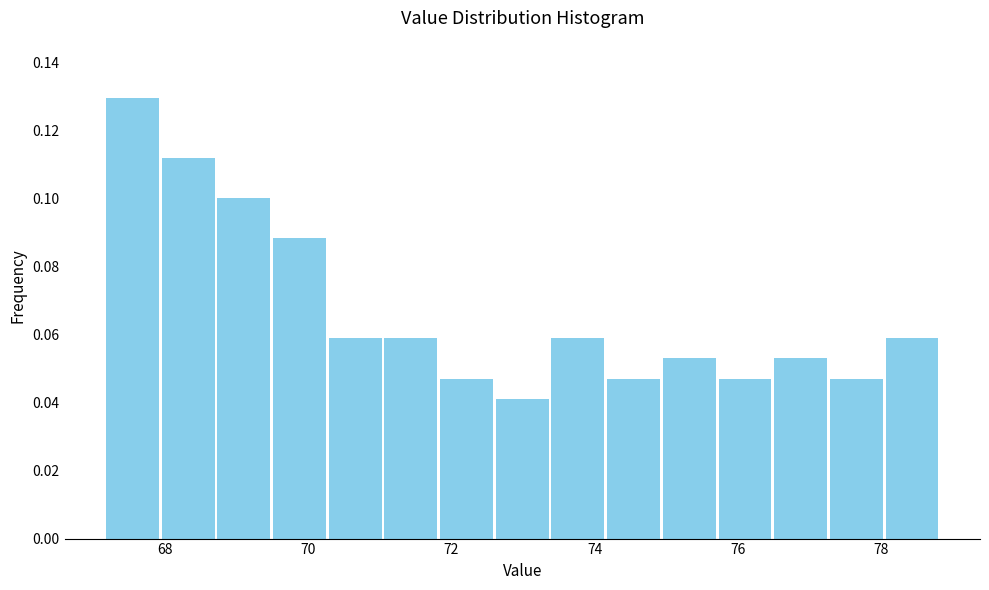

Around what value on the x-axis is the tallest bar? Give the approximate position of its centre, as read against the axis.

67.6